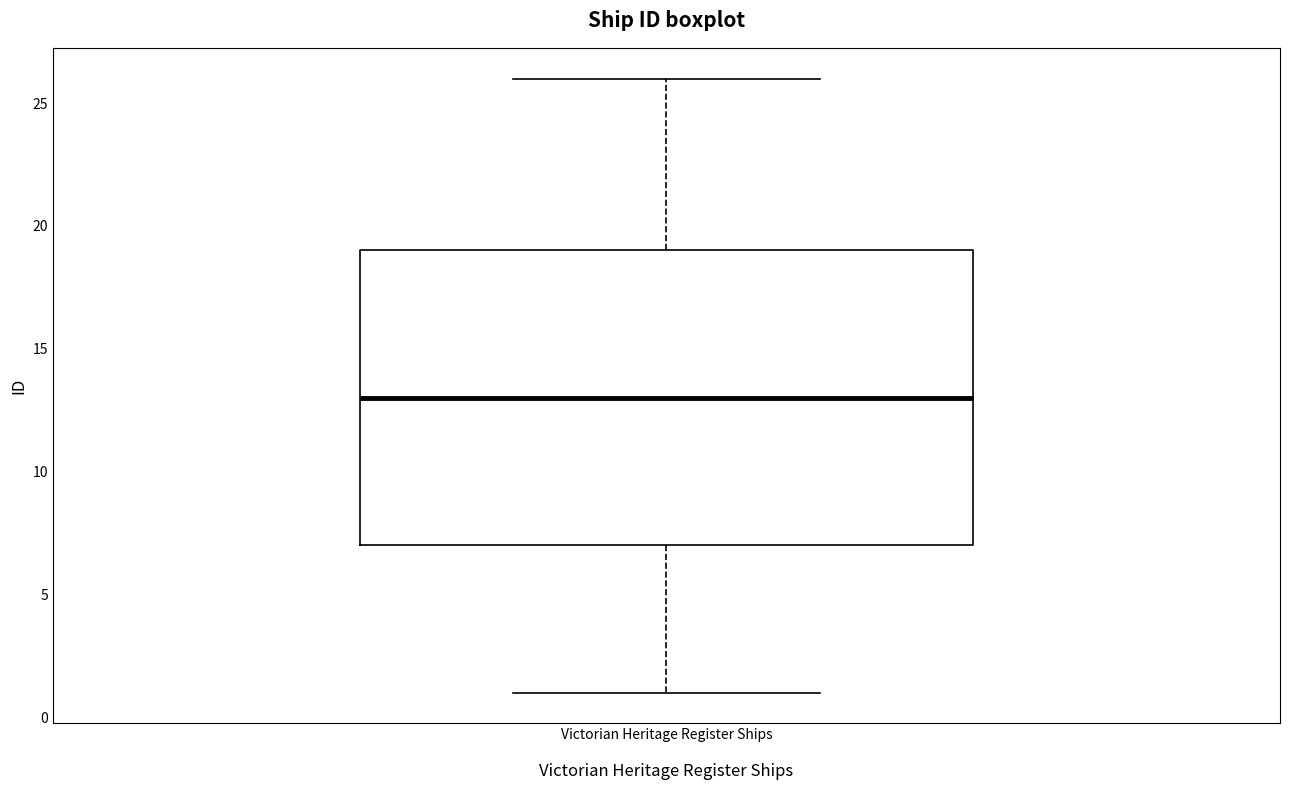

Read this box plot against the y-axis: the position of the median line, the range covered by the box, and the ends of both whiskers. The values are not printed on the chart, so give them approximately, as read against the axis.

median 13, box 7 to 19, whiskers 1 to 26